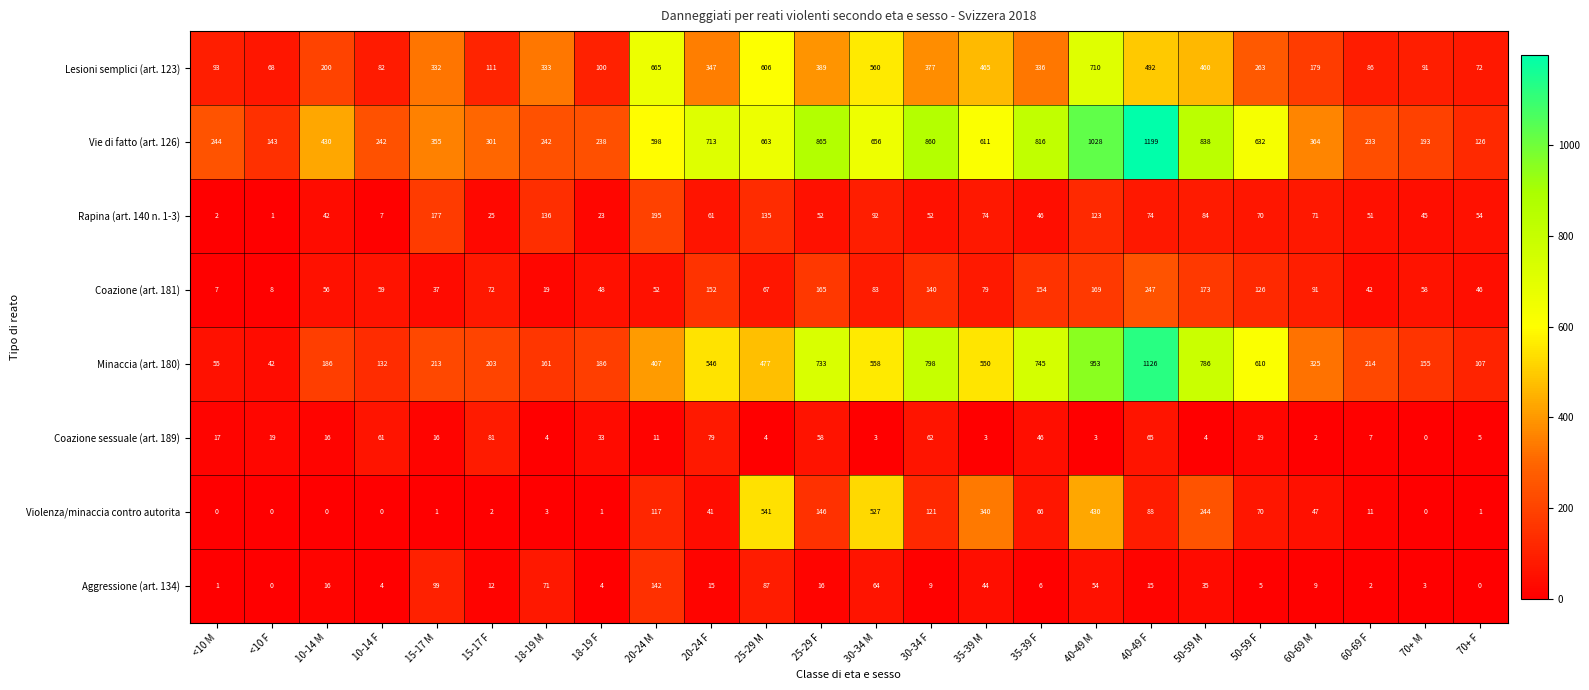

What is the maximum value shown in the chart?

1199